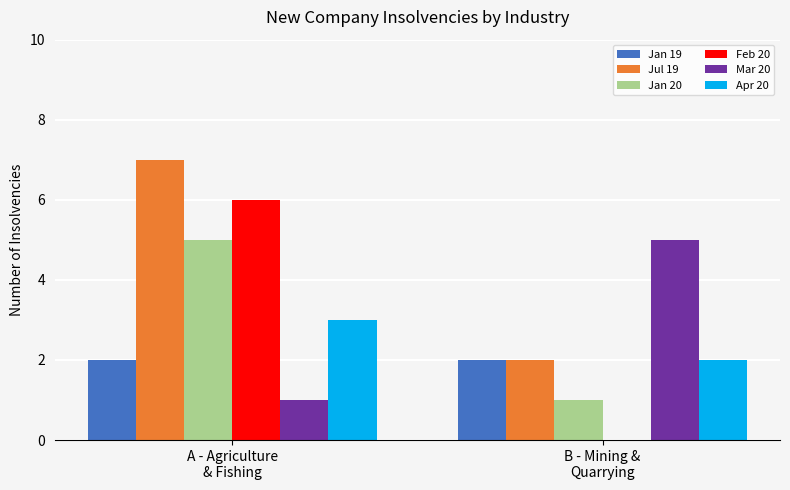

Reading left to right, list all the values displayed in this chart.

Jan 19: 2	2
Jul 19: 7	2
Jan 20: 5	1
Feb 20: 6	0
Mar 20: 1	5
Apr 20: 3	2